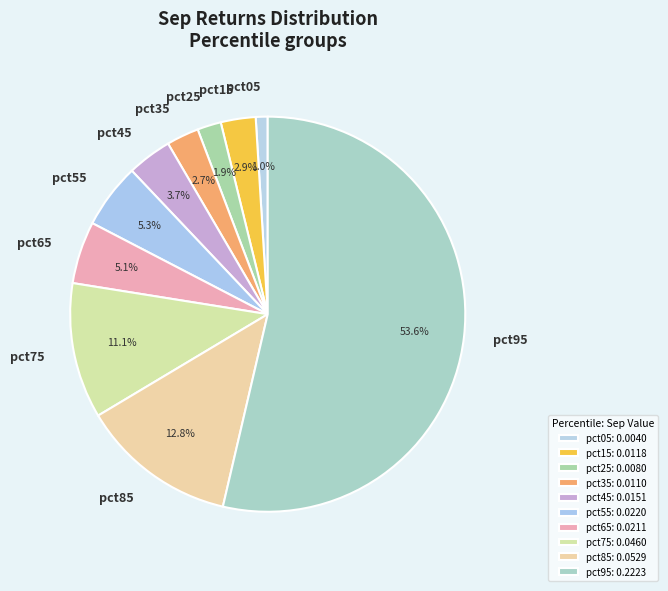

What is the total percentage of pct55 and pct15?

8.2%